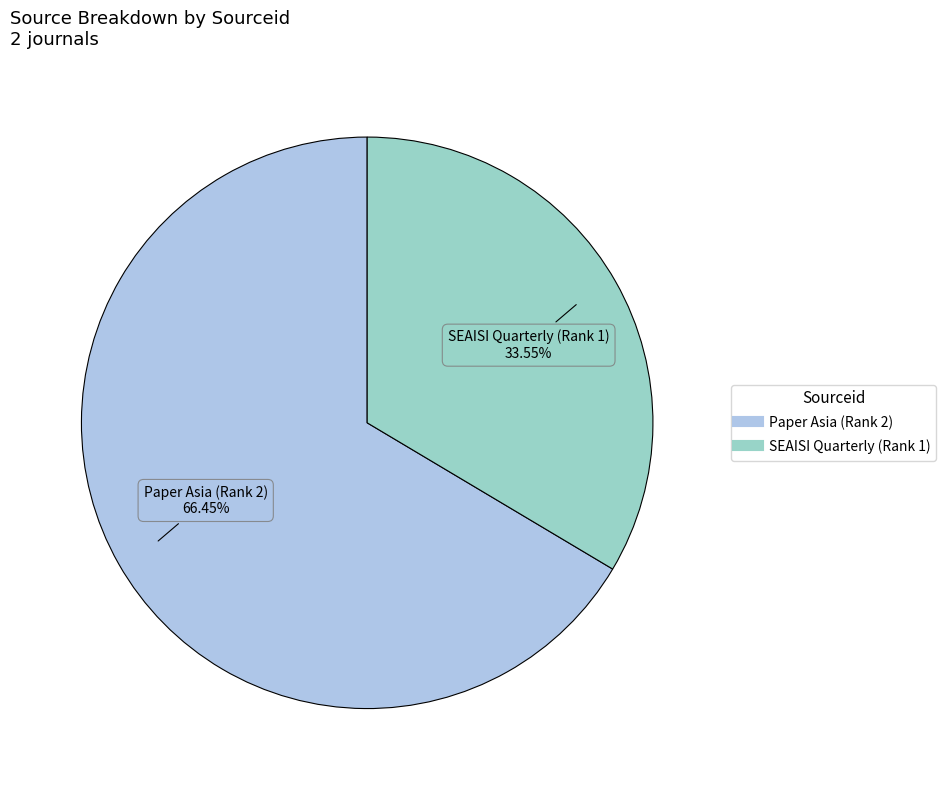

Does Paper Asia (Rank 2) represent more than half of the total?

Yes